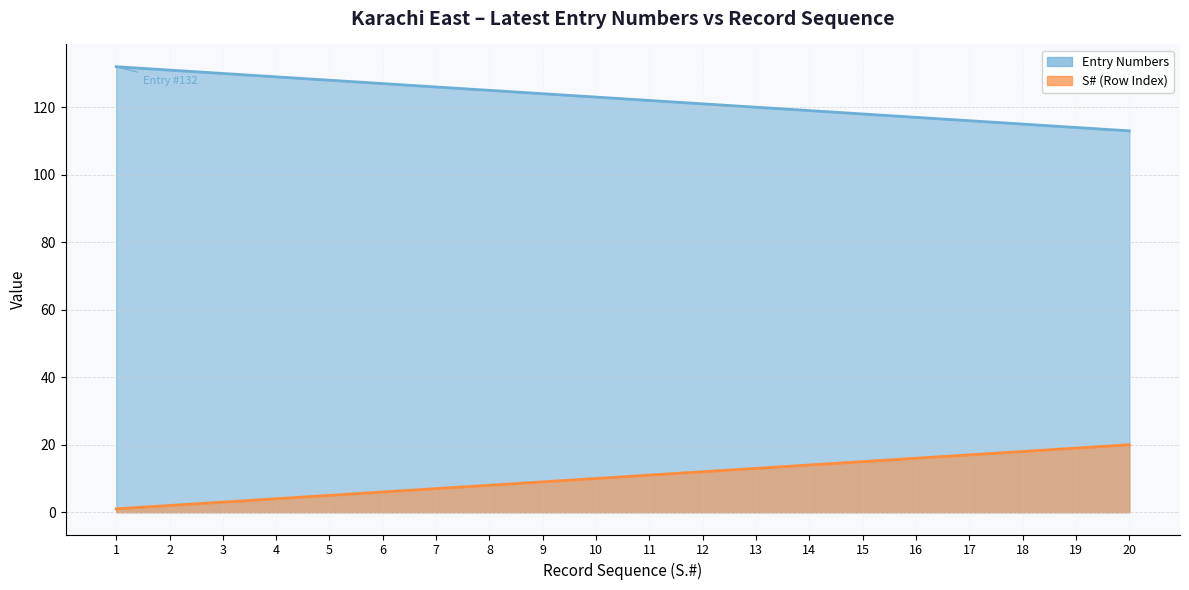

How many values in the S# (Row Index) series are below 11?

10